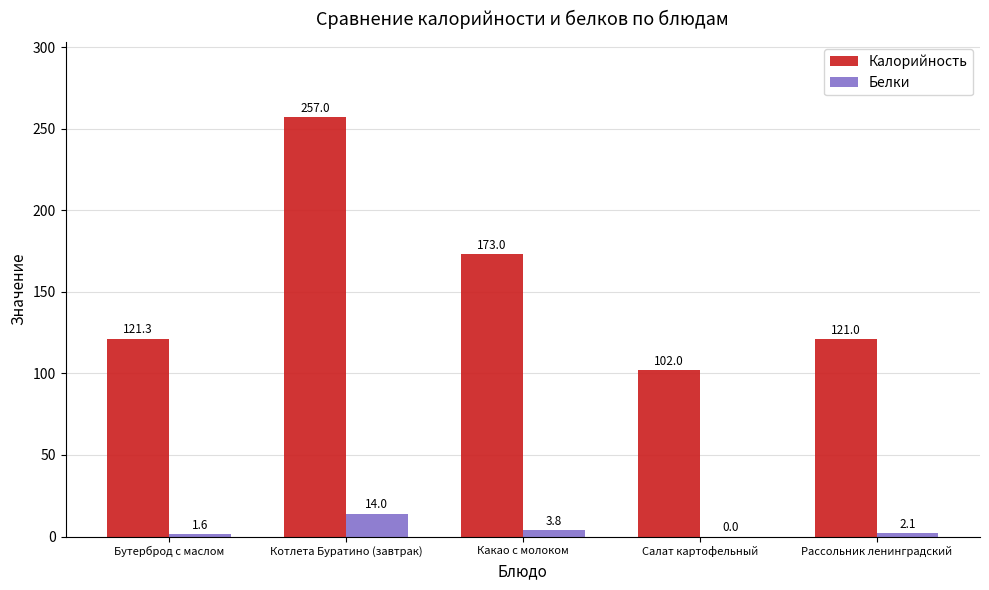

What is the sum of the Калорийность values at Котлета Буратино (завтрак) and Бутерброд с маслом?

378.3